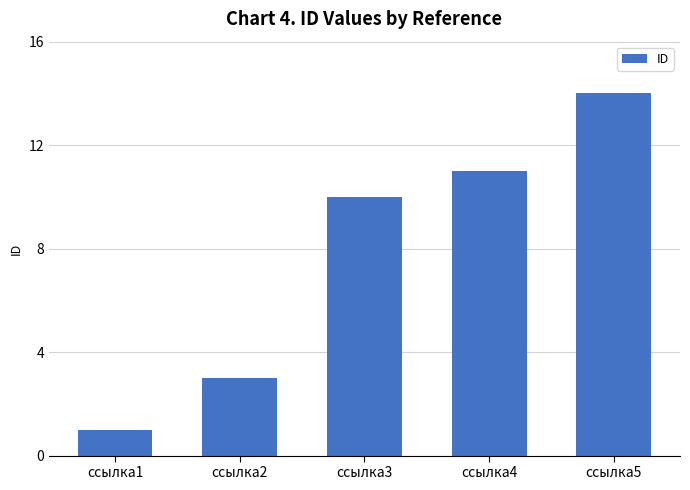

At which label is the value closest to 7?

ссылка3